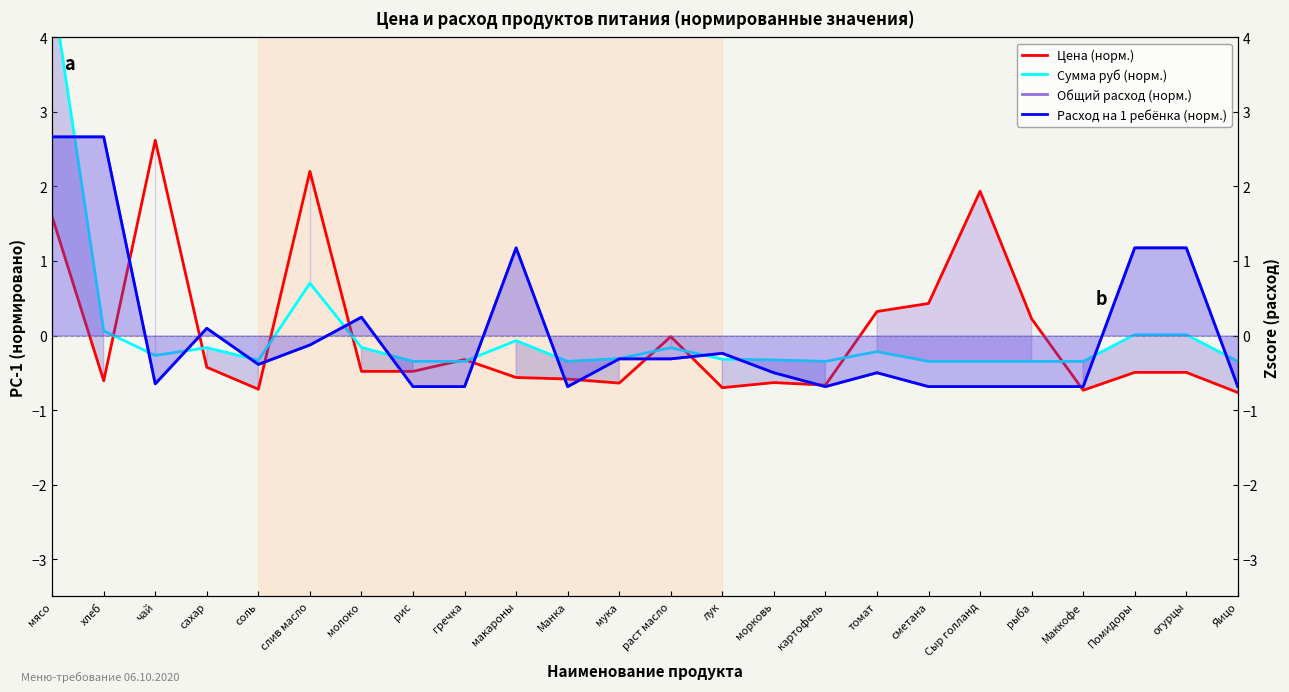

What is the minimum value shown in the chart?

-0.8